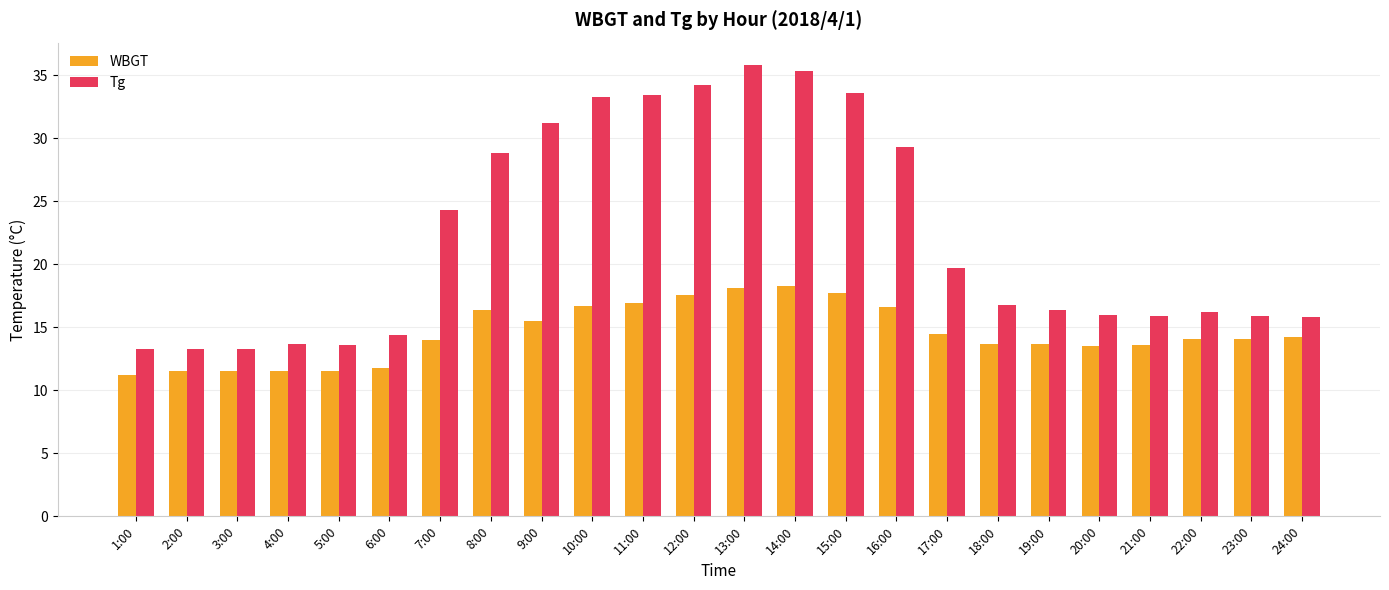

What is the maximum value shown in the chart?

35.8